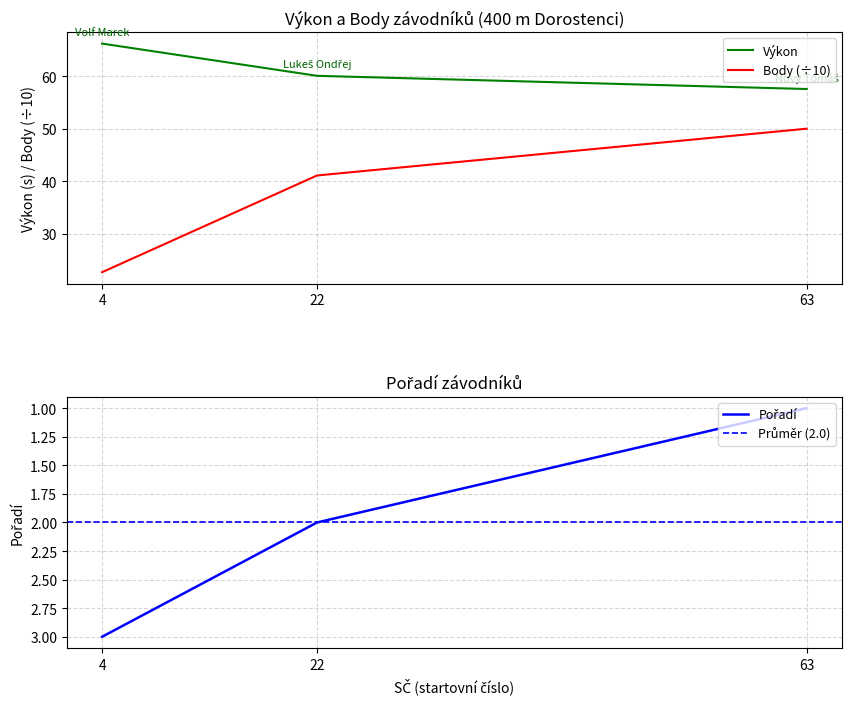

Rank the categories by Výkon value from lowest to highest.

63, 22, 4